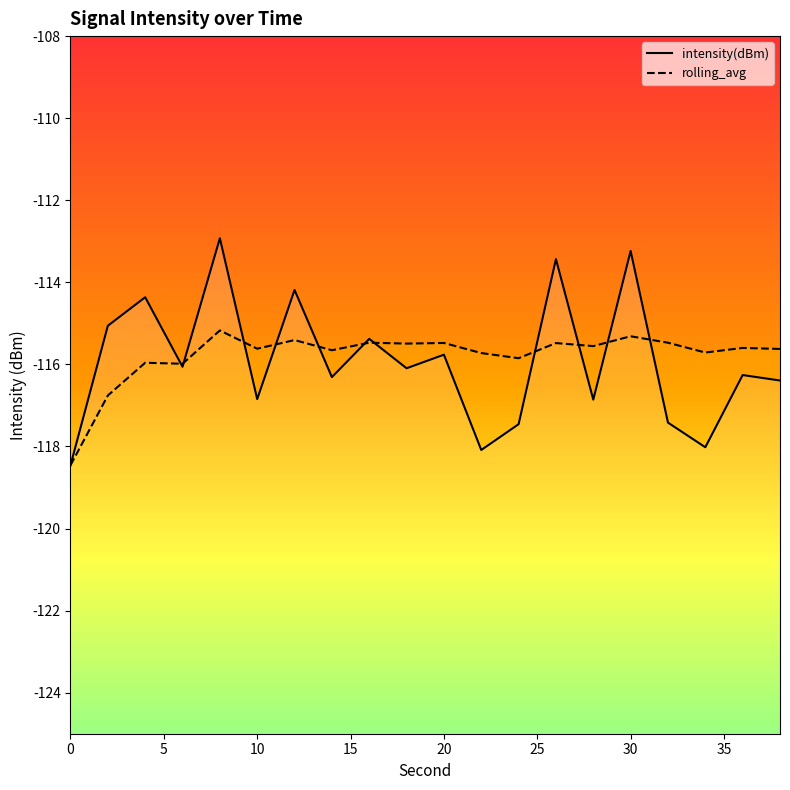

What is the difference between the maximum and minimum values in the rolling_avg series?

3.3